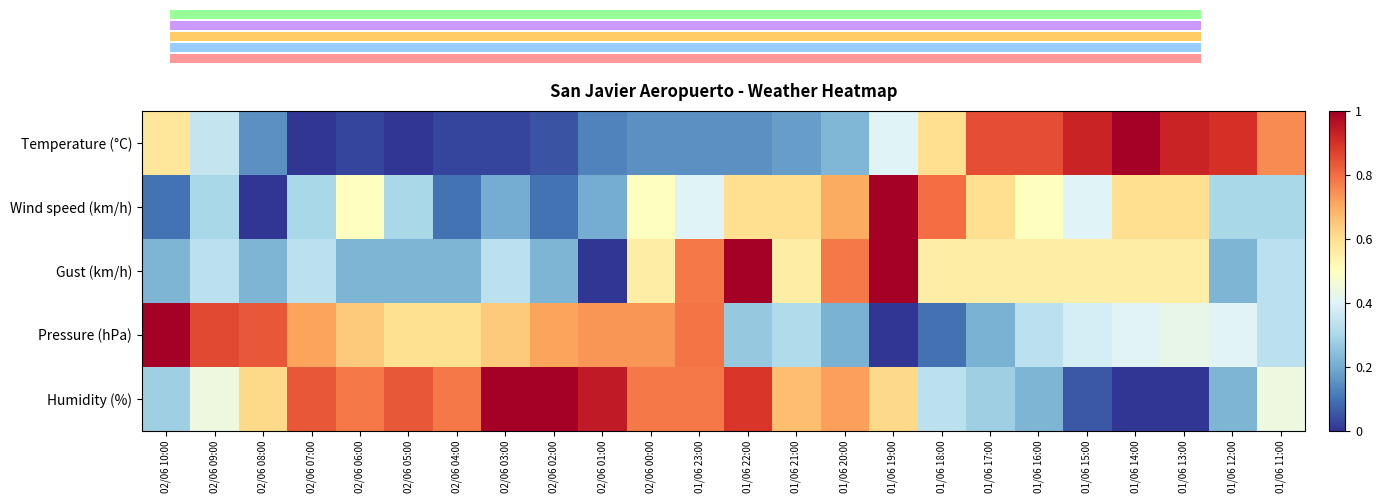

Rank the series at 01/06 14:00 from highest to lowest value.

Temperature (°C), Wind speed (km/h), Gust (km/h), Pressure (hPa), Humidity (%)